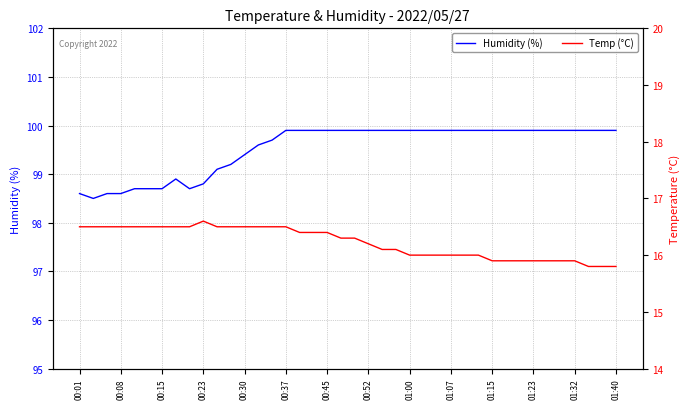

What is the highest value of the Humidity (%) series?

99.9